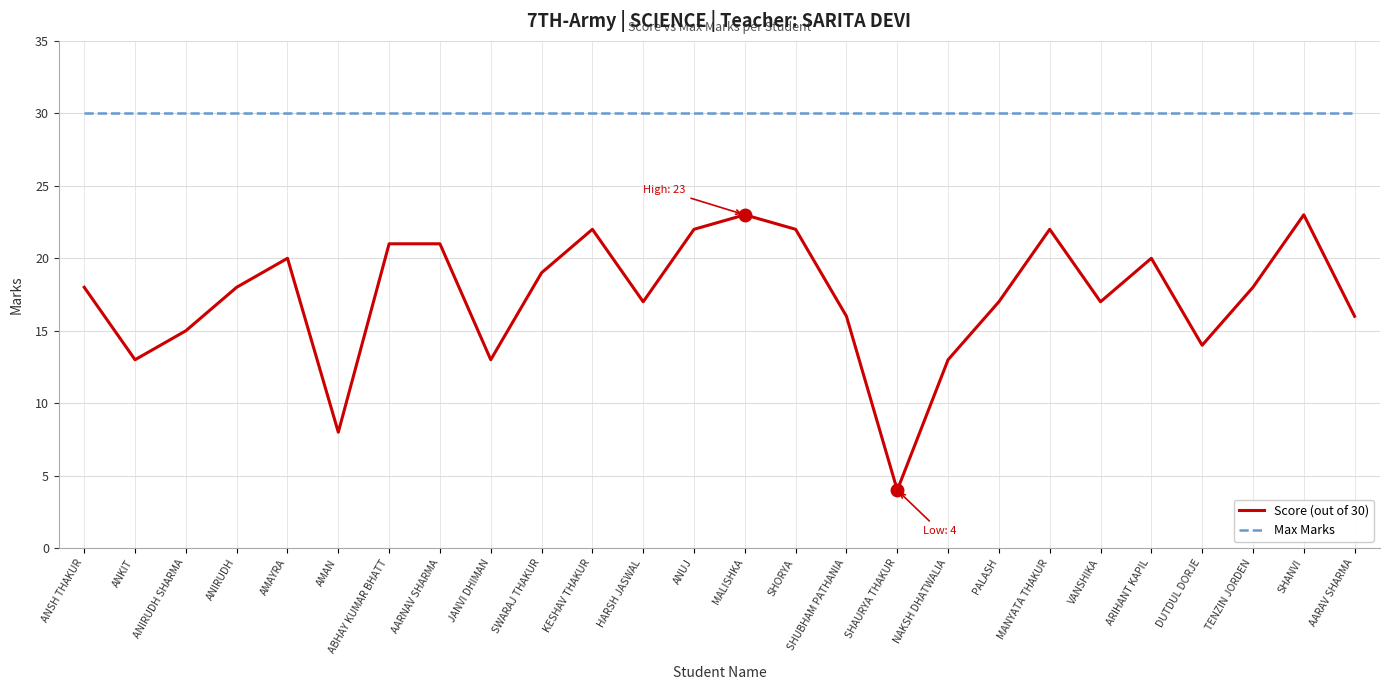

What is the sum of all Score (out of 30) values?

452